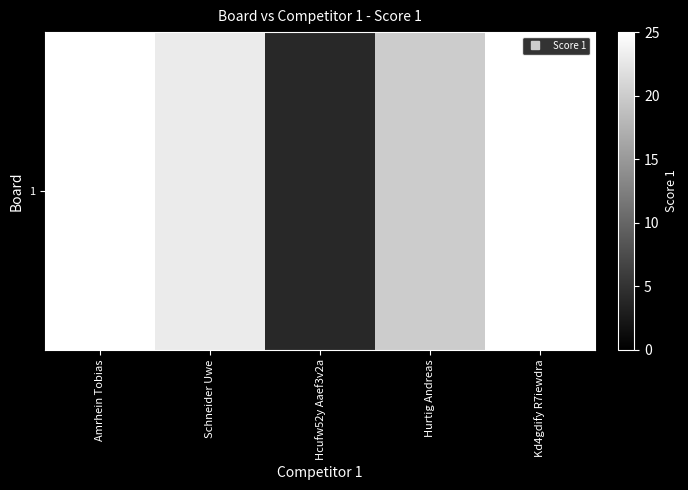

What is the change in value from Schneider Uwe to Kd4gdify R7iewdra?

+2